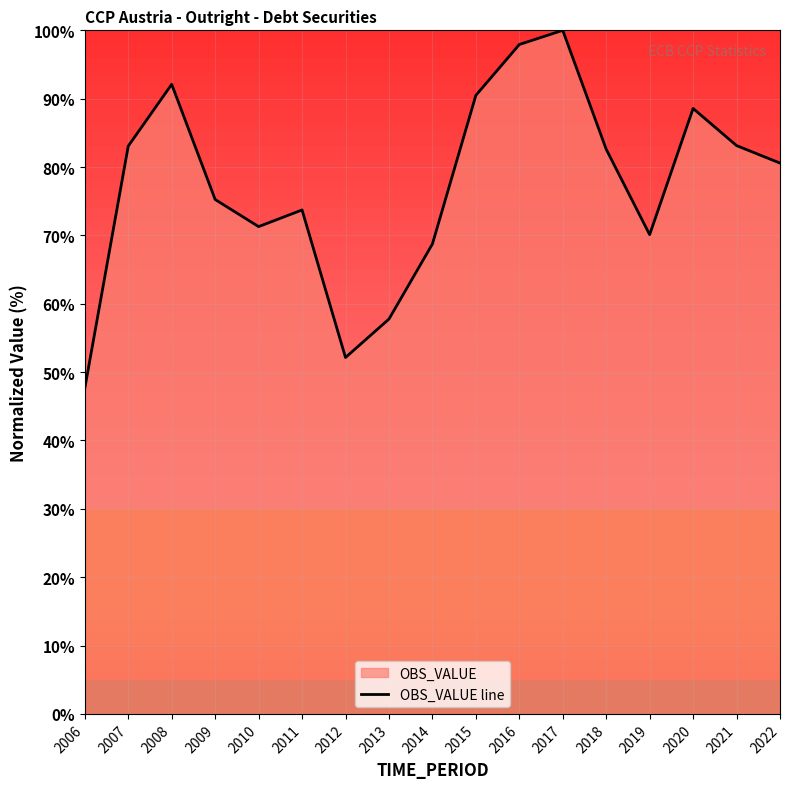

Is it true that the value at 2012 is 12.6?

False